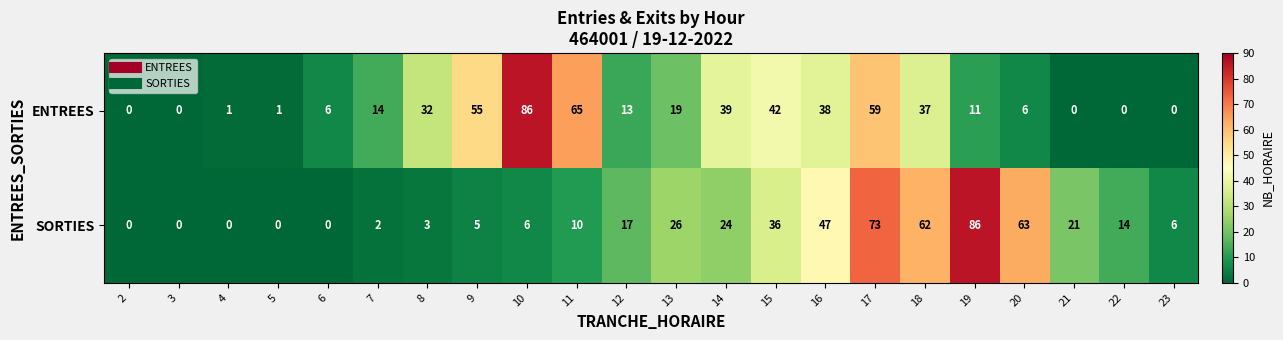

Rank the series at 4 from highest to lowest value.

ENTREES, SORTIES